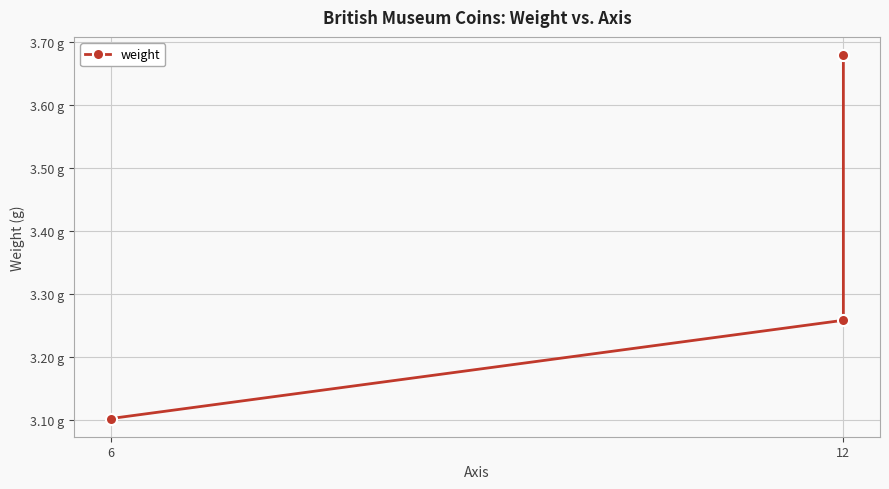

True or false: the data shows 3.3 at 12.

True